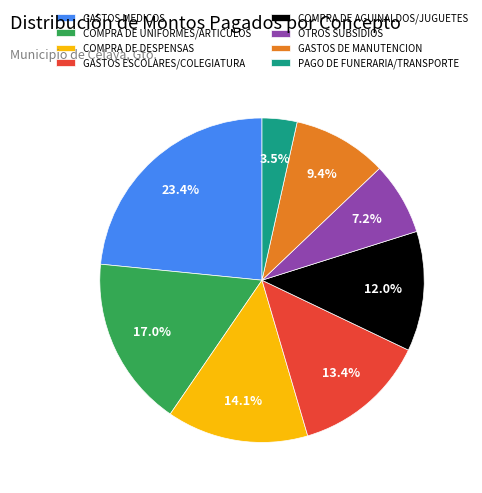

What percentage is the GASTOS ESCOLARES/COLEGIATURA slice, to the nearest percent?

13%